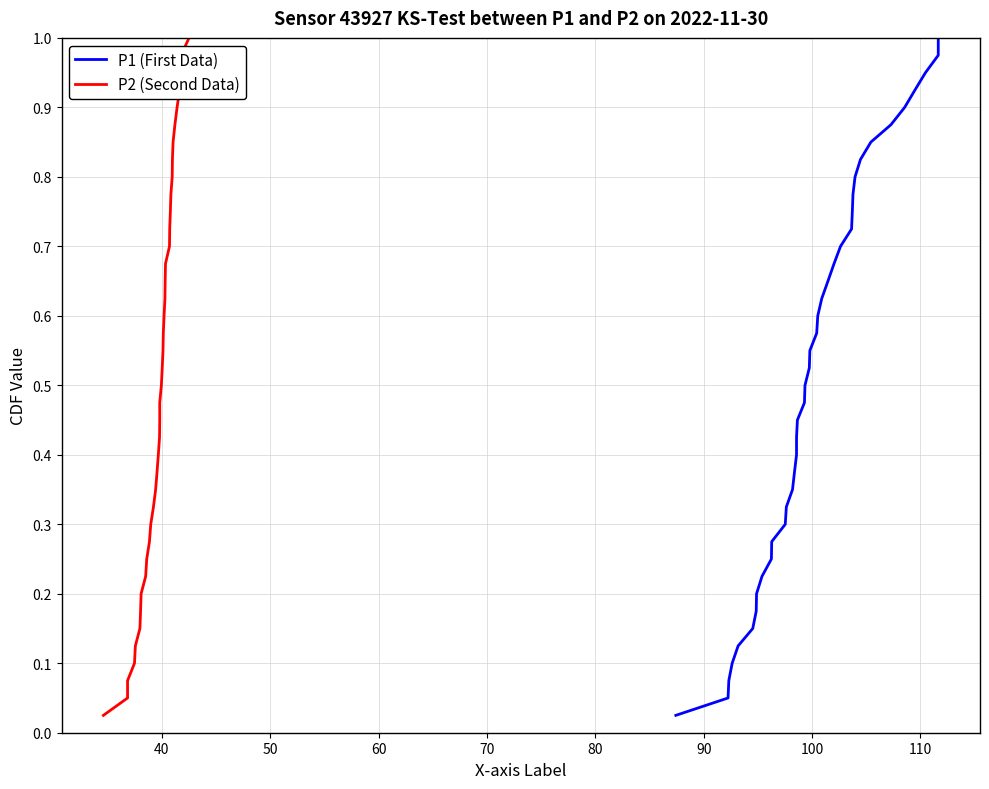

What is the label of the 9th point from the left?

110